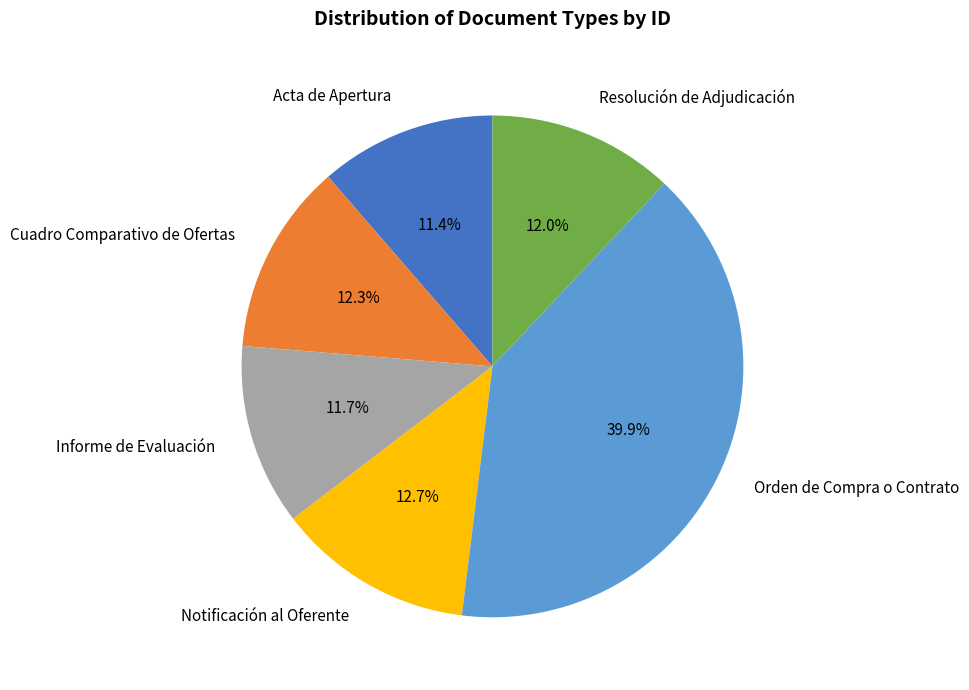

Is there any slice that represents more than half of the pie?

No